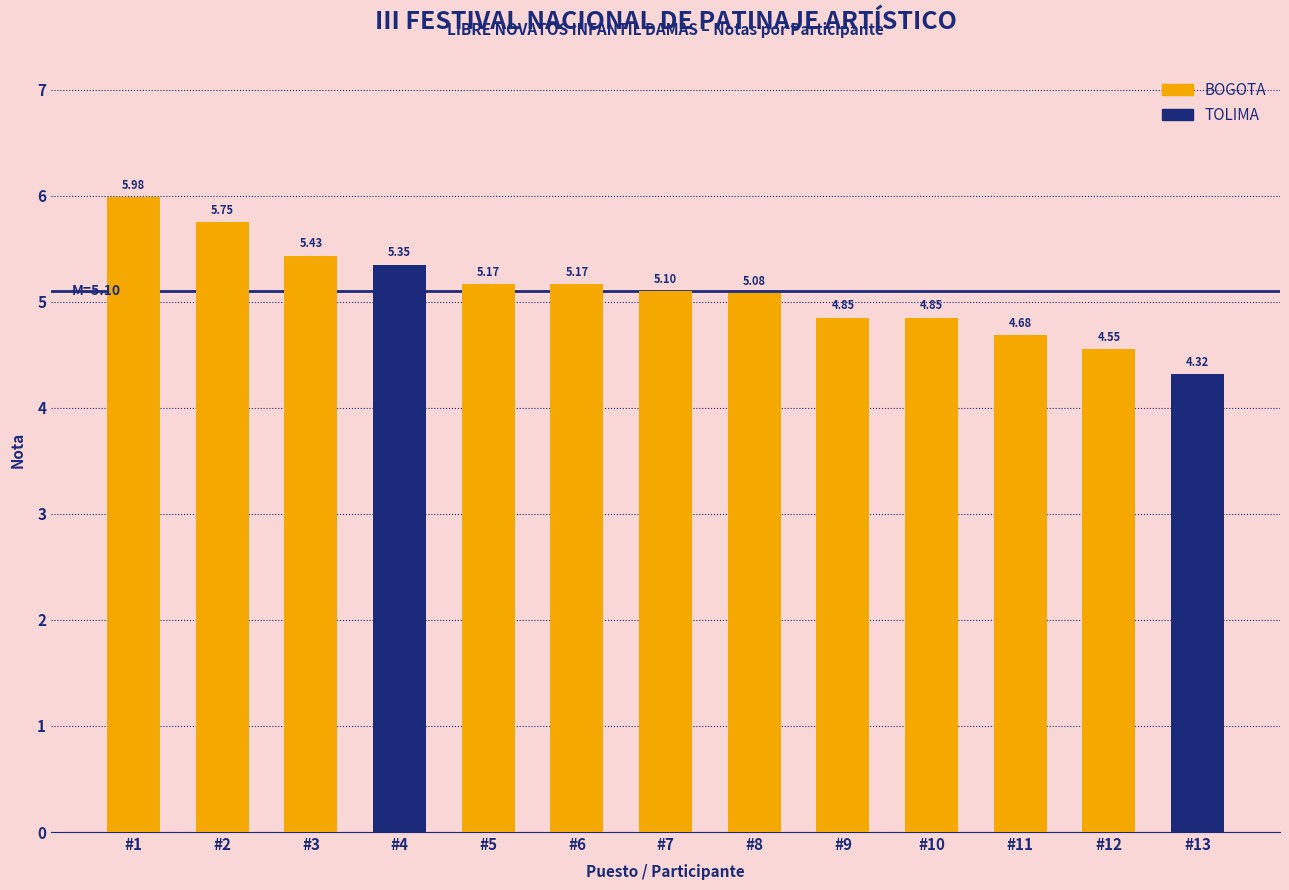

What is the difference between the second highest and minimum values?

1.4